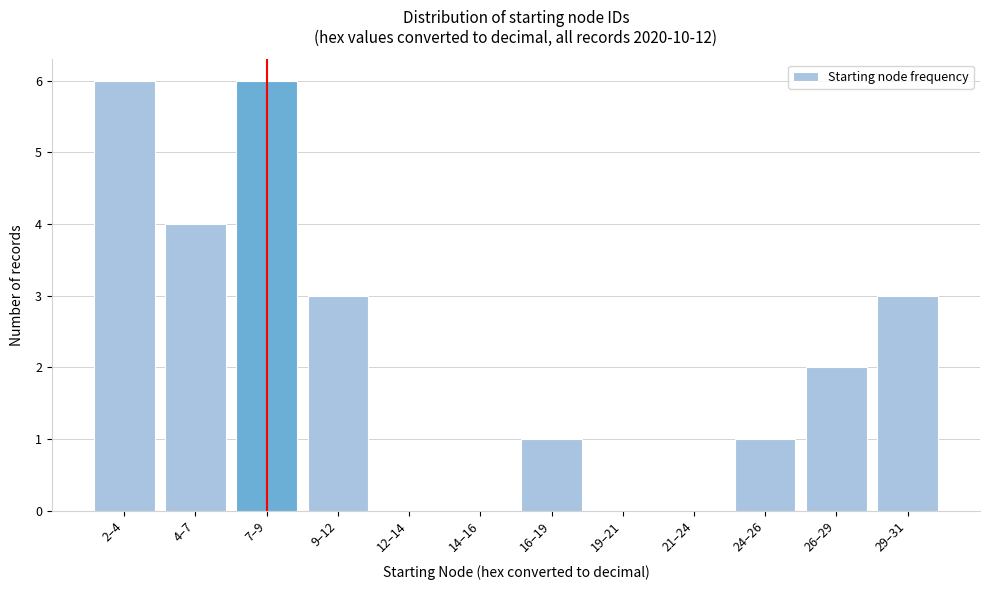

Reading right to left, transcribe all the data shown in this chart.

29–31=3	26–29=2	24–26=1	21–24=0	19–21=0	16–19=1	14–16=0	12–14=0	9–12=3	7–9=6	4–7=4	2–4=6